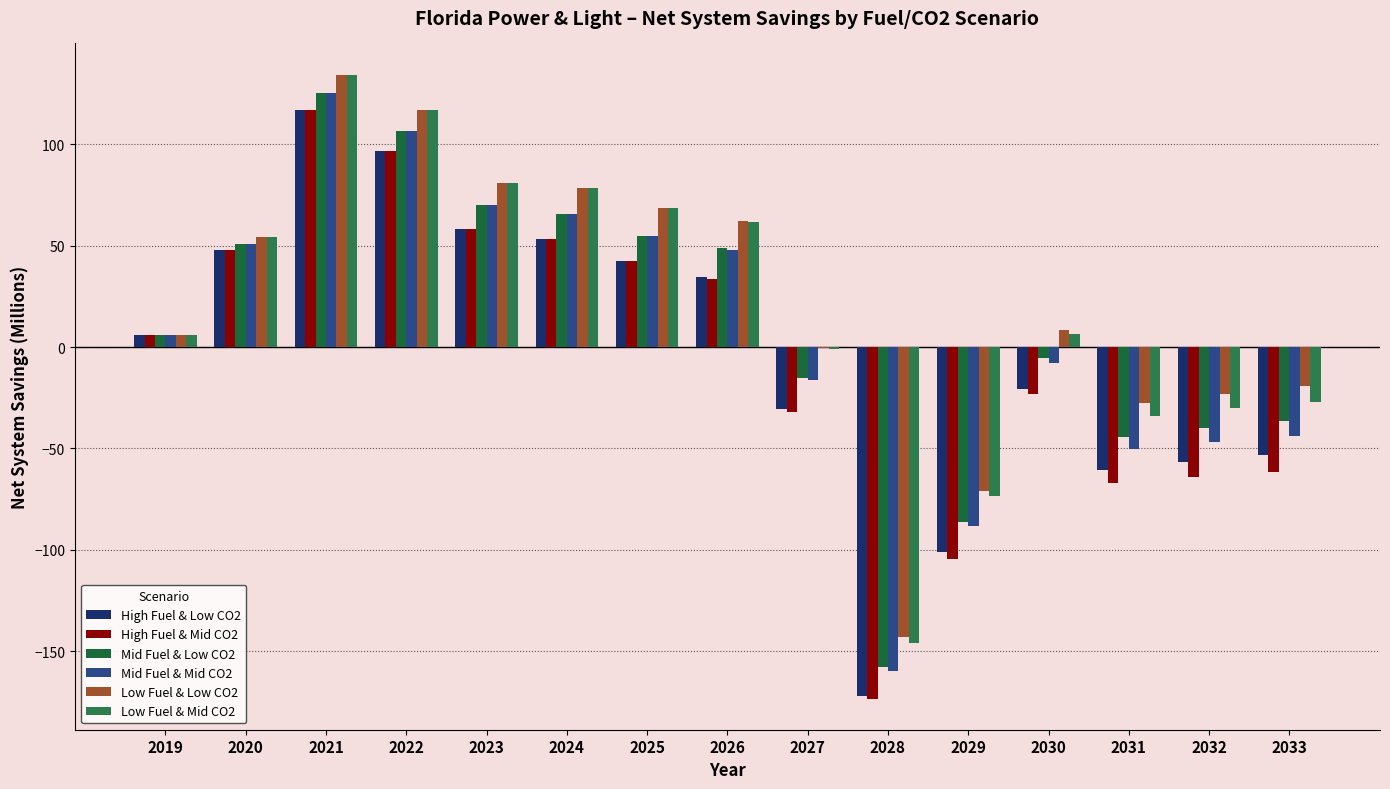

How many values in the Low Fuel & Low CO2 series exceed 8?

8